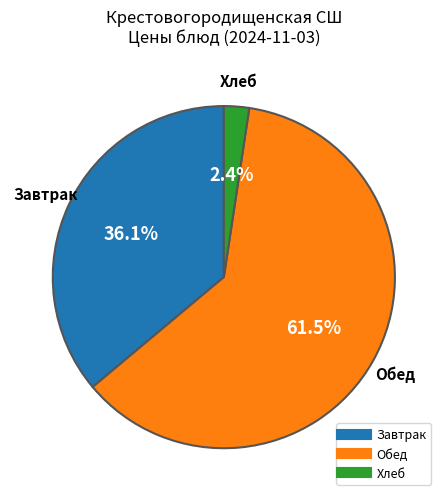

Is there any slice that represents more than half of the pie?

Yes